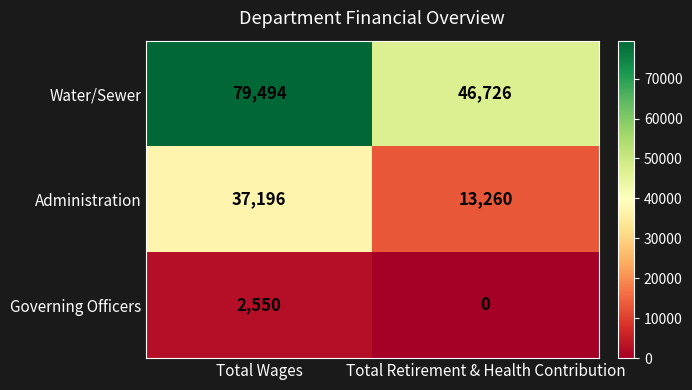

What value does the Administration series have at Total Retirement & Health Contribution, to the nearest 50?

13250